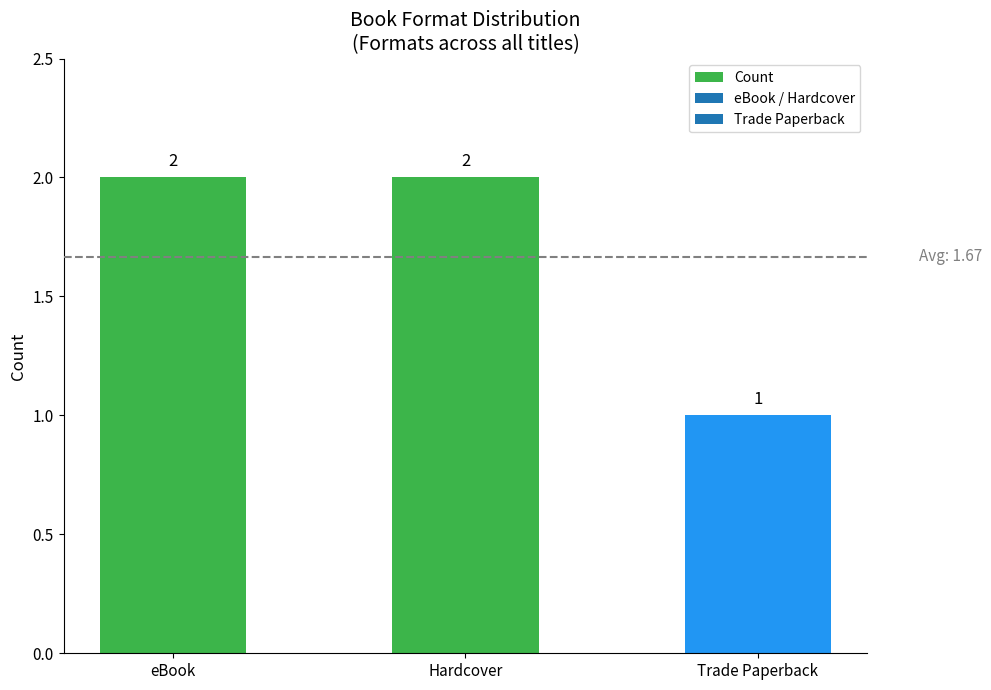

What is the value of the 2nd bar from the left?

2